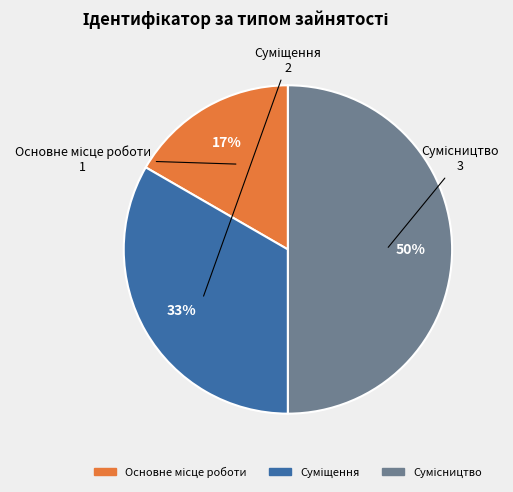

To the nearest percent, what is the average slice percentage?

33%